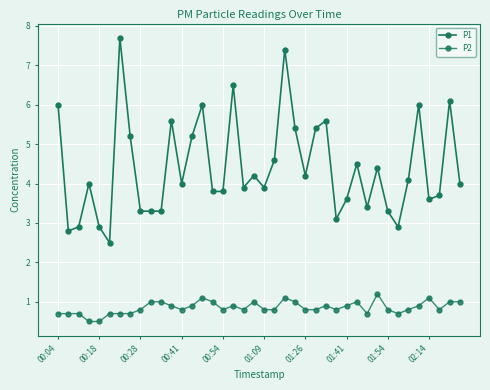

At how many categories does at least one series exceed 2?

40